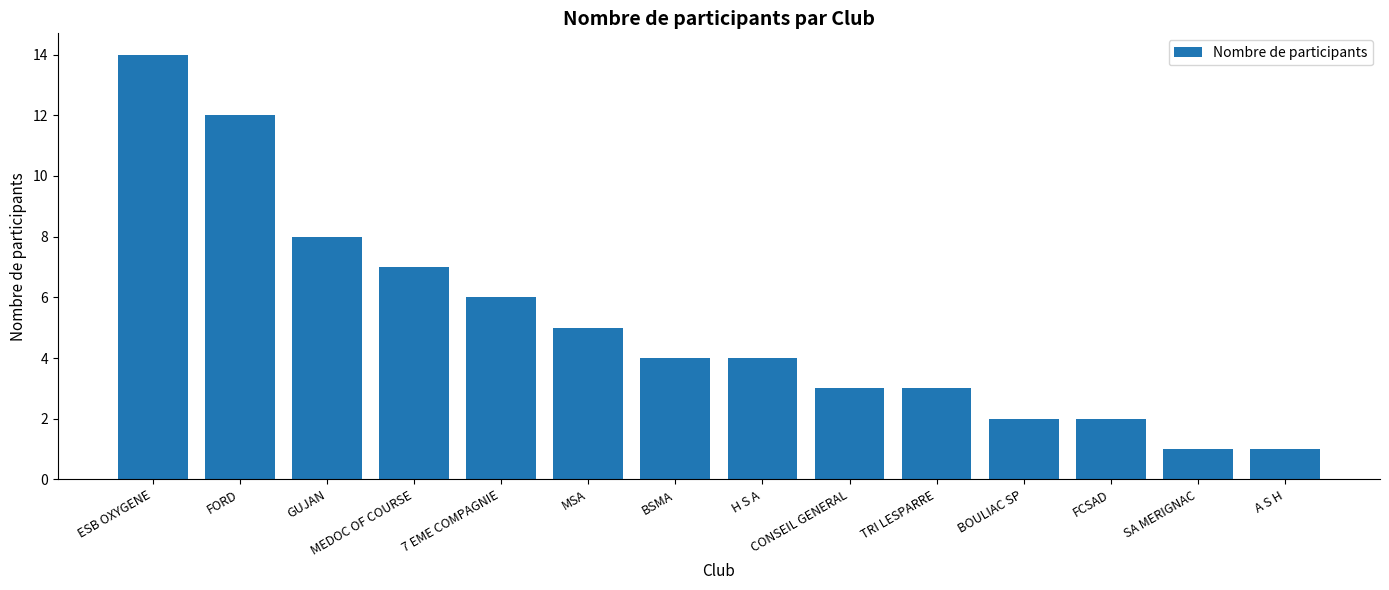

What position from the left is FORD?

2